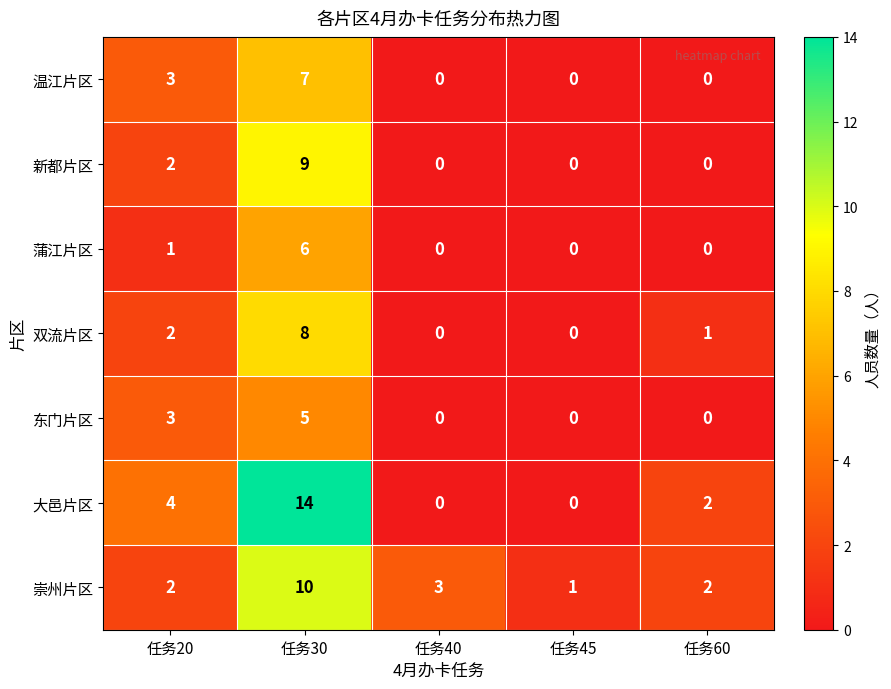

What is the difference between the maximum and second lowest values in the 崇州片区 series?

8